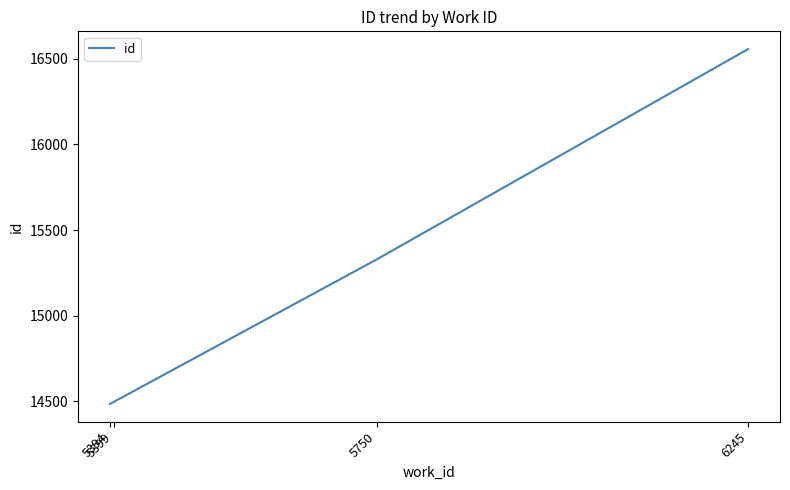

True or false: the data has more than 0 interior local peaks.

False